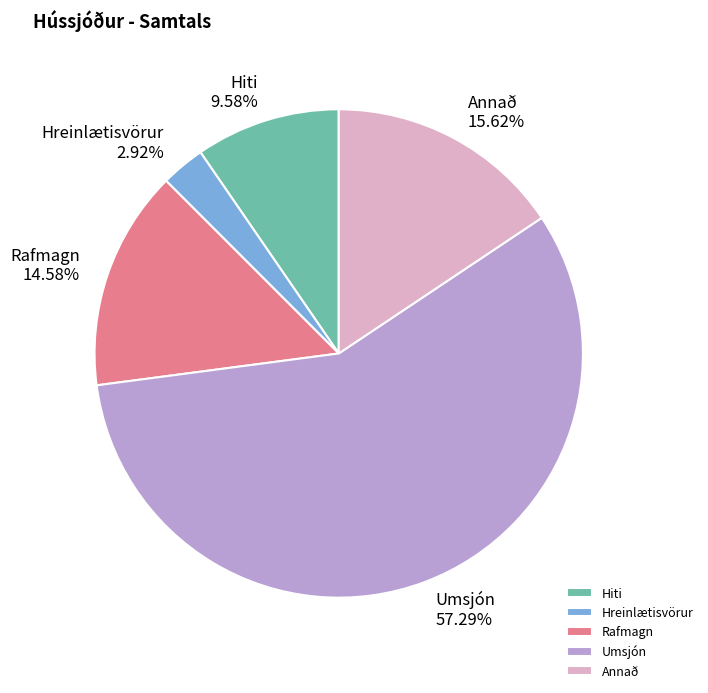

To the nearest percent, what is the average slice percentage?

20%